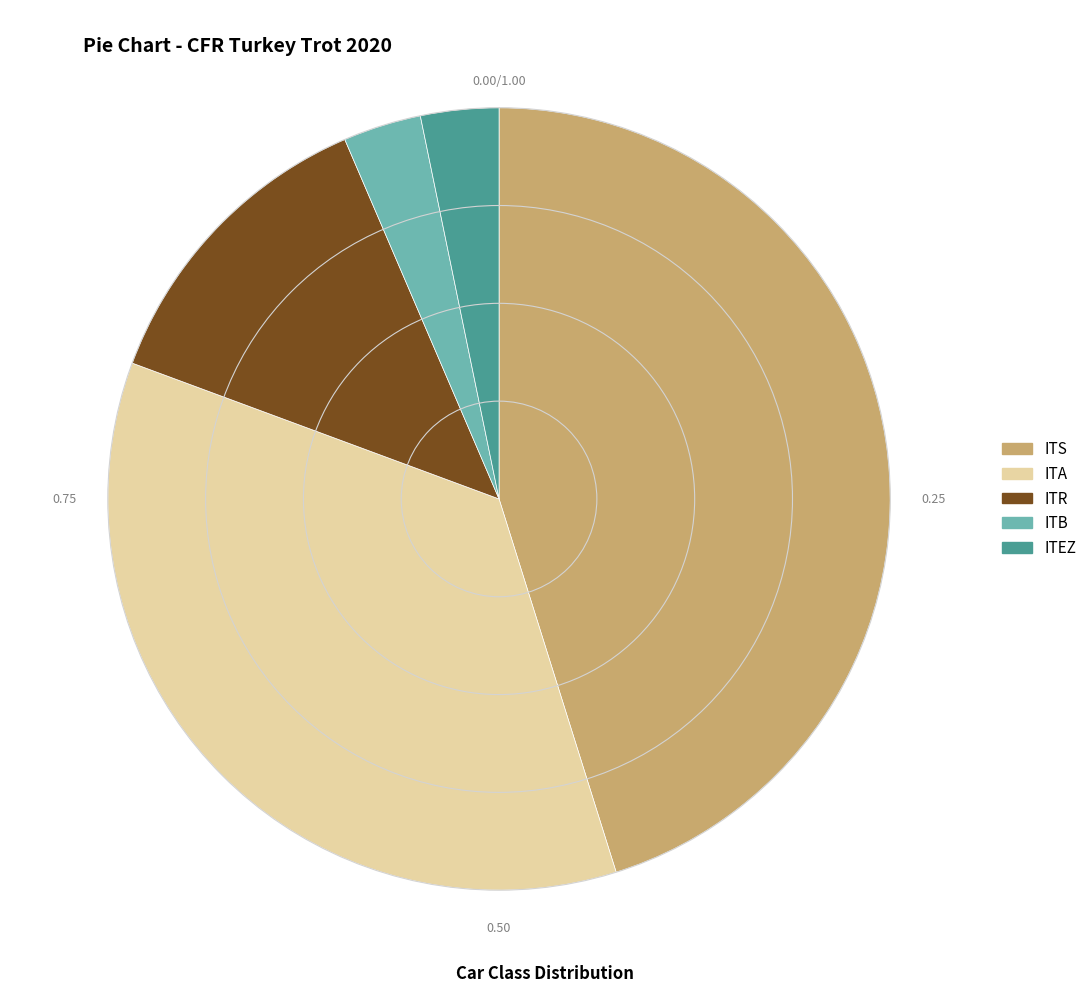

What is the largest slice in the pie chart?

ITS